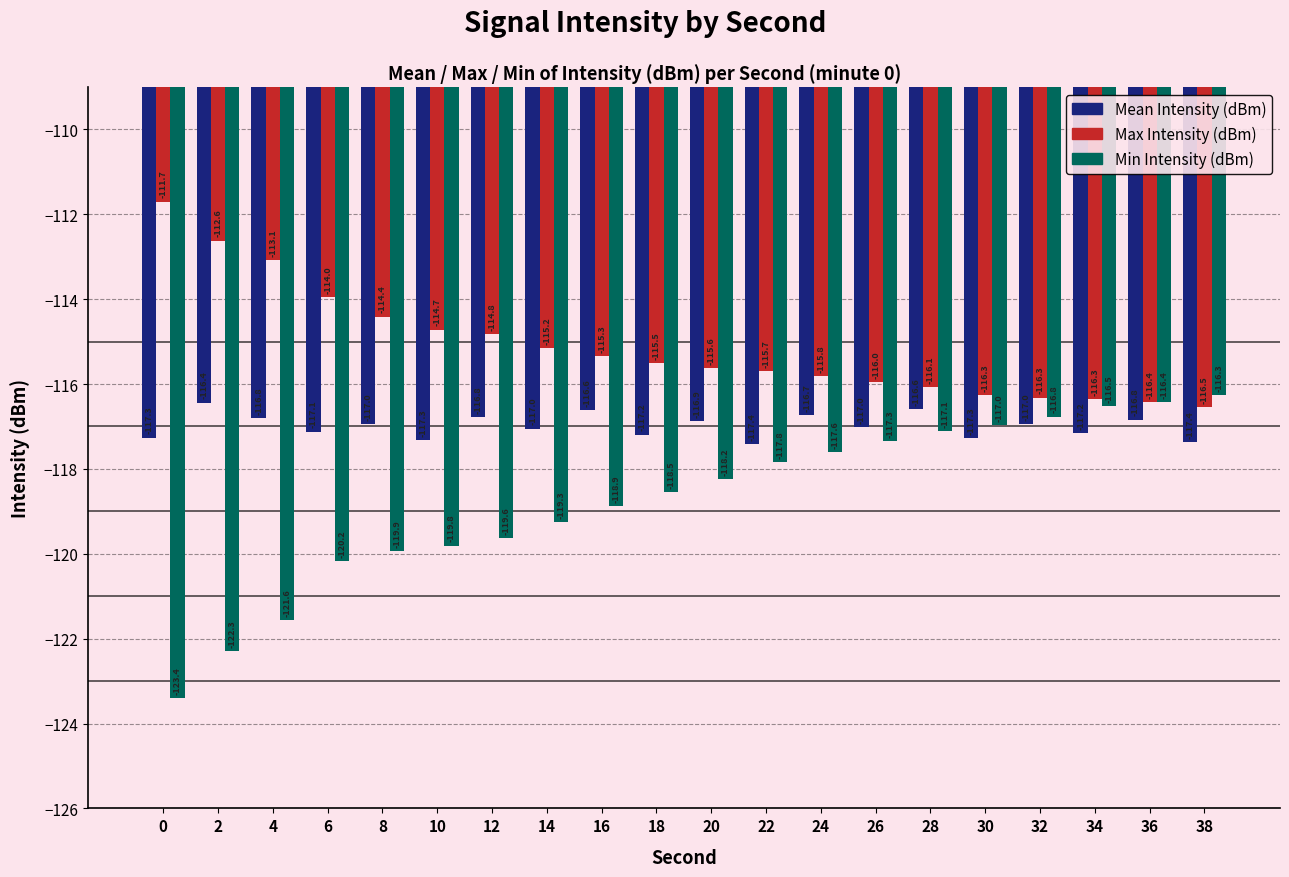

At which label is Min Intensity (dBm) closest to -119?

16